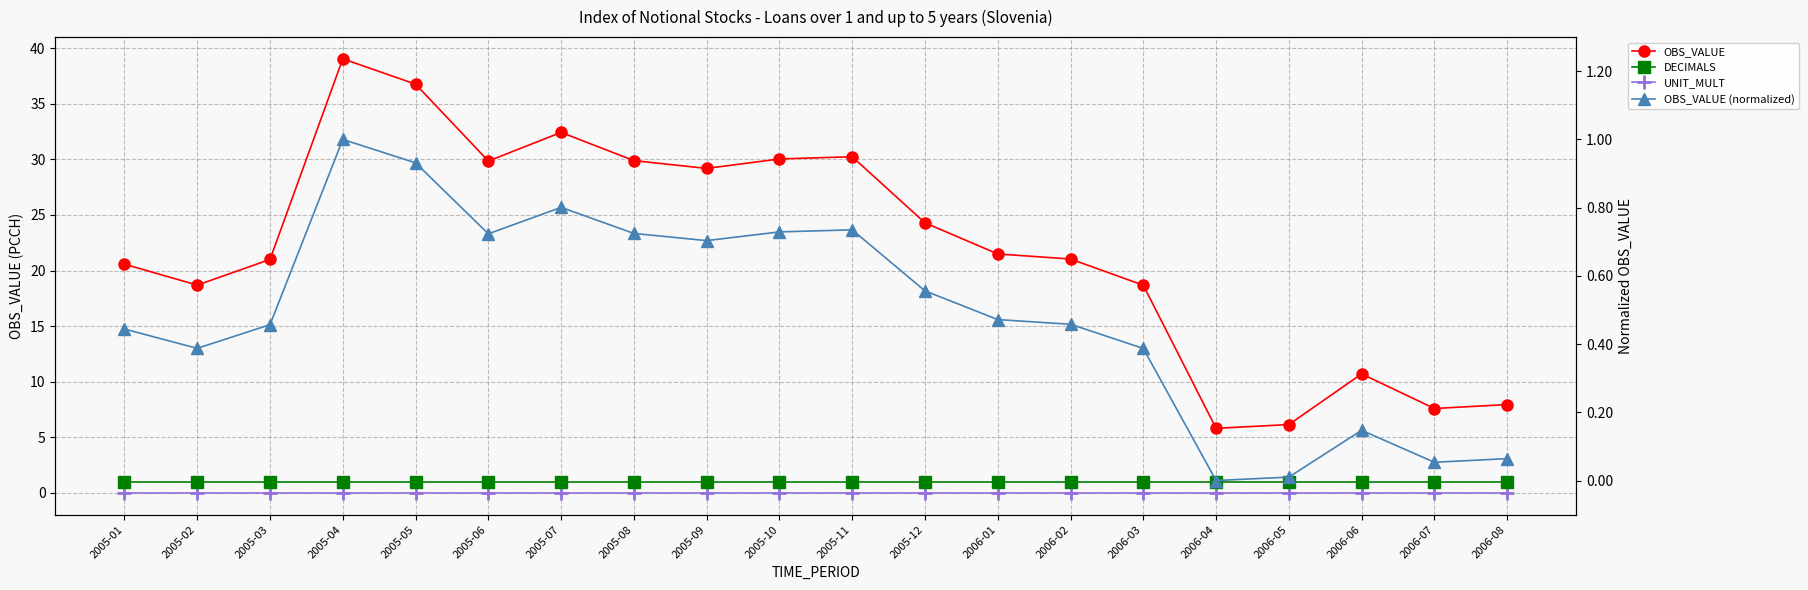

Rank the series at 2005-10 from lowest to highest value.

UNIT_MULT, OBS_VALUE (normalized), DECIMALS, OBS_VALUE